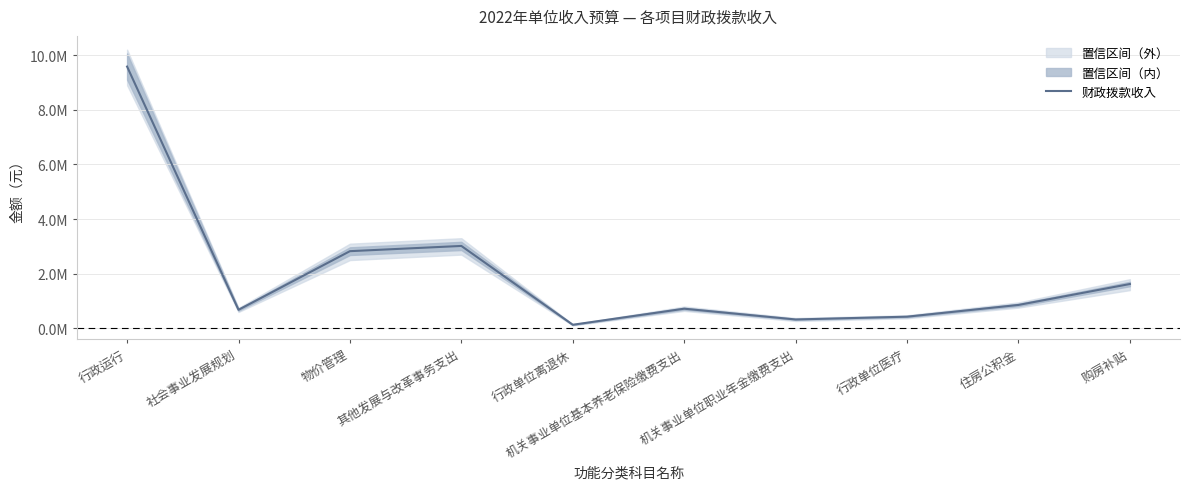

Reading right to left, list all the values displayed in this chart.

购房补贴=1623600	住房公积金=857800	行政单位医疗=428300	机关事业单位职业年金缴费支出=326400	机关事业单位基本养老保险缴费支出=720500	行政单位离退休=132300	其他发展与改革事务支出=3017100	物价管理=2825700	社会事业发展规划=680000	行政运行=9581200